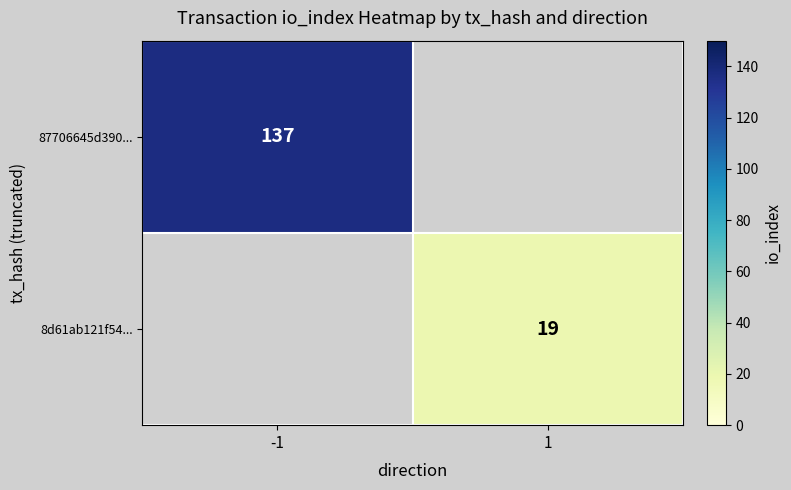

Is it true that 87706645d390... equals 137 at -1?

True